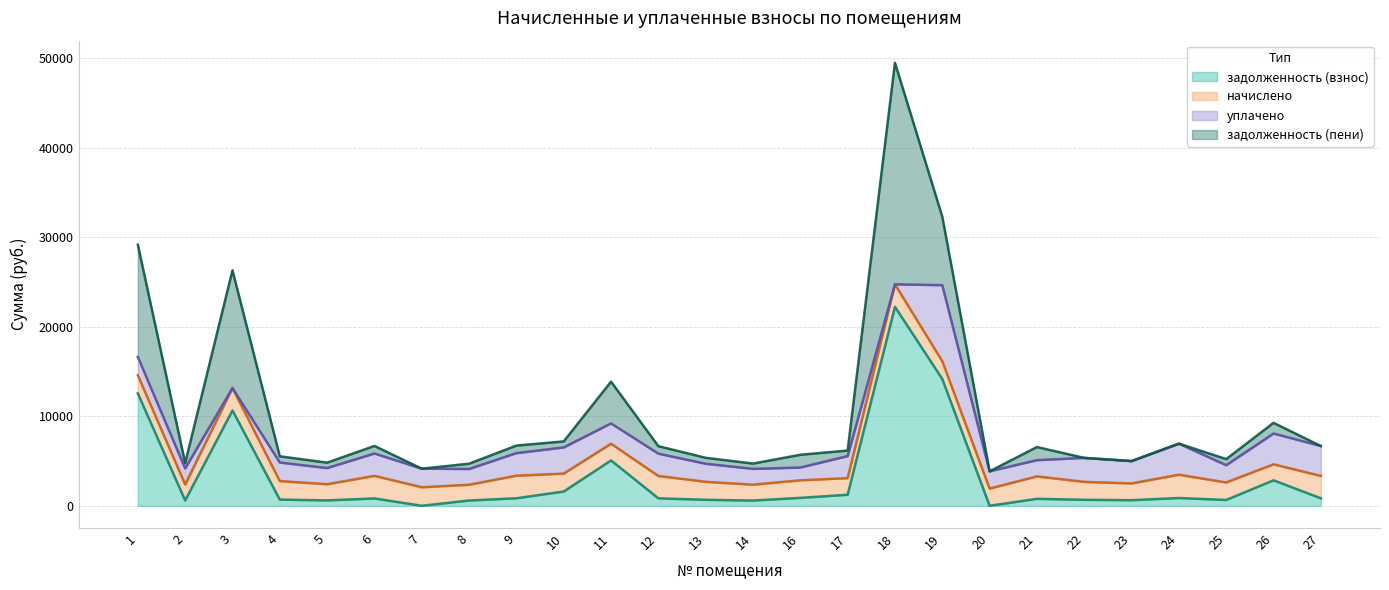

In уплачено, how many points are lower than both neighbors (excluding endpoints)?

9